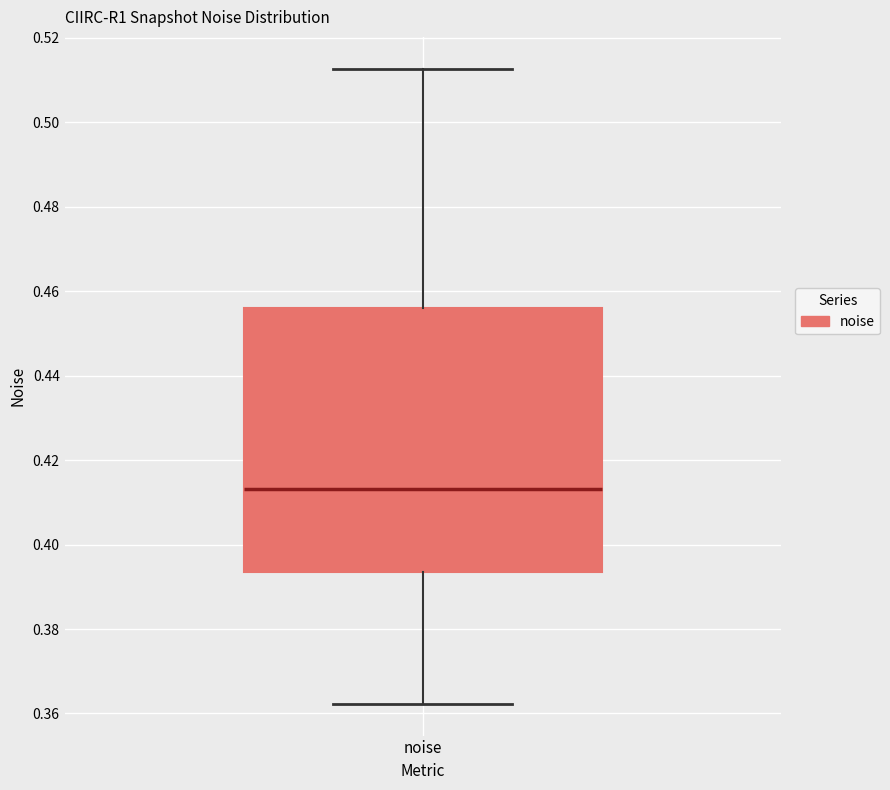

Read this box plot against the y-axis: the position of the median line, the range covered by the box, and the ends of both whiskers. The values are not printed on the chart, so give them approximately, as read against the axis.

median 0.414, box 0.394 to 0.456, whiskers 0.362 to 0.512